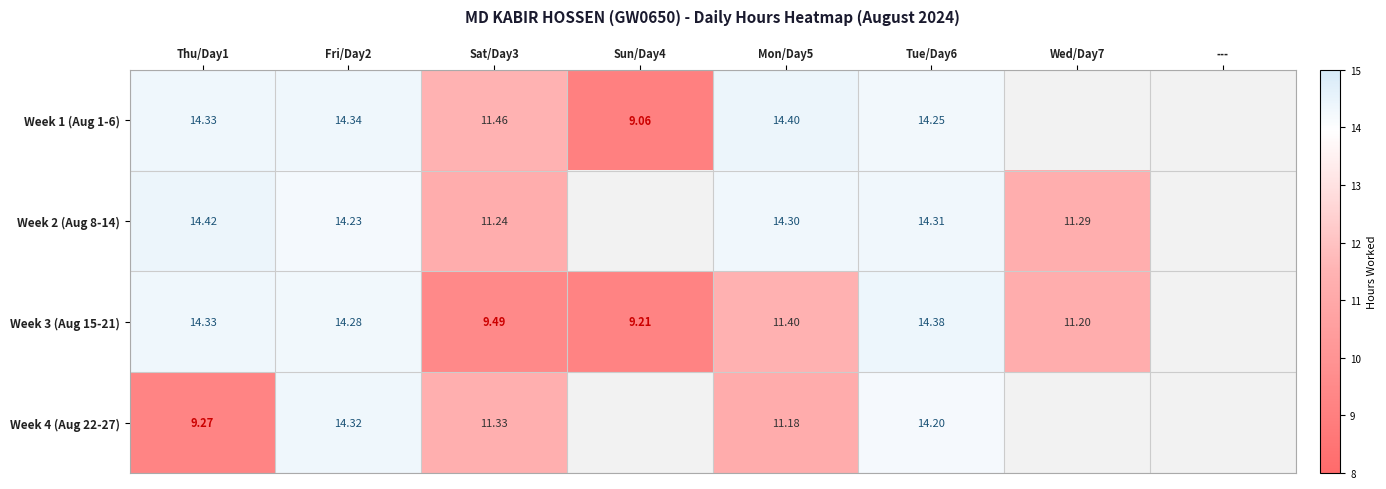

Is the value of Week 1 (Aug 1-6) at Fri/Day2 greater than the value of Week 4 (Aug 22-27) at Sat/Day3?

Yes